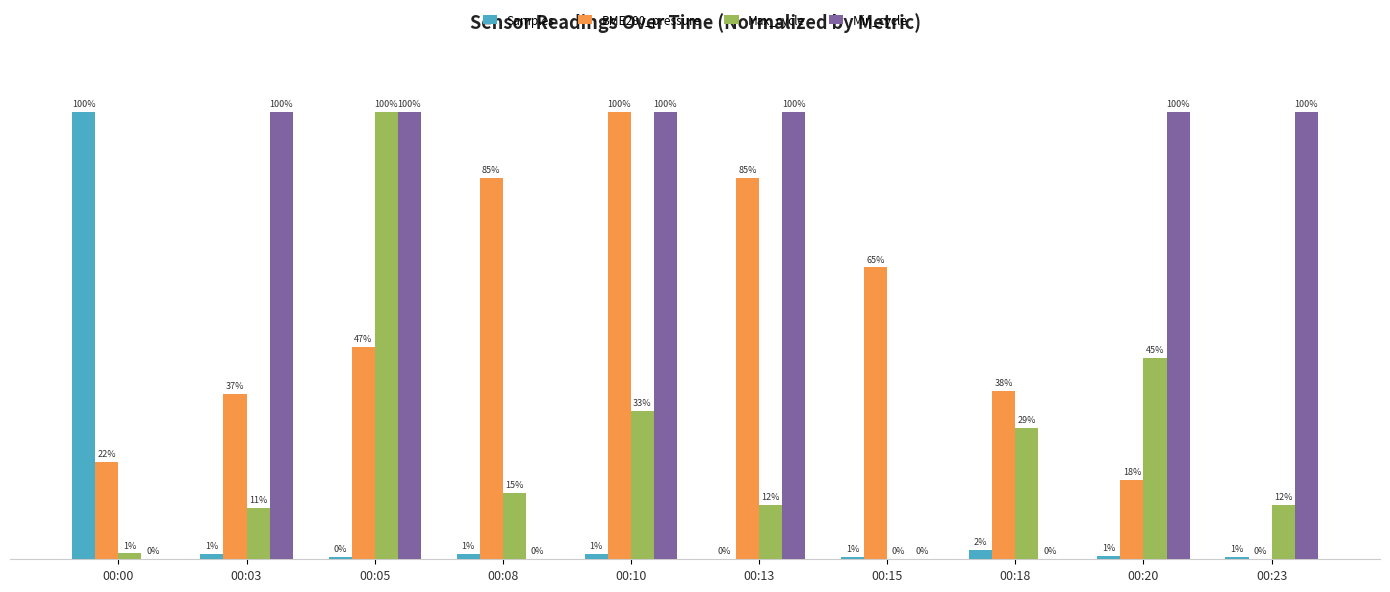

What is the total value across all series at 00:23?

112.8